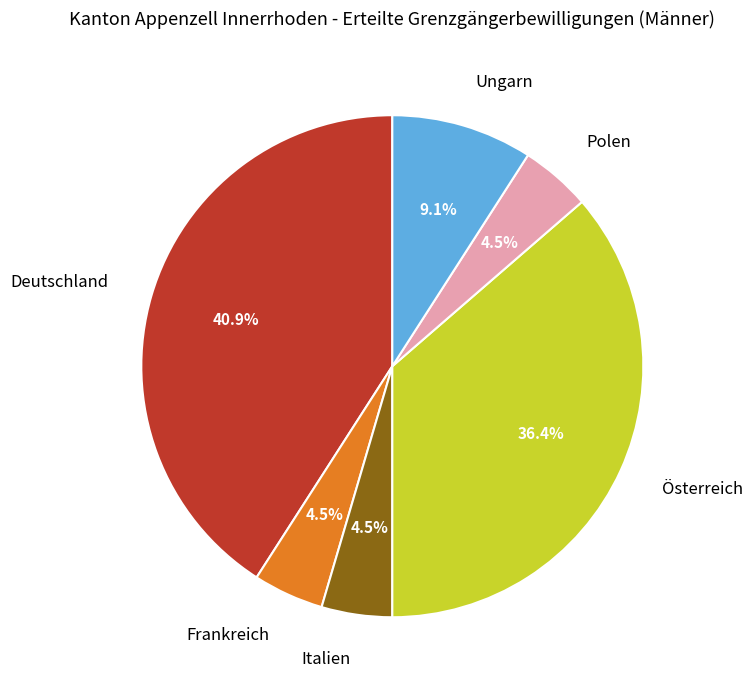

How much of the chart is everything except Ungarn?

90.9%